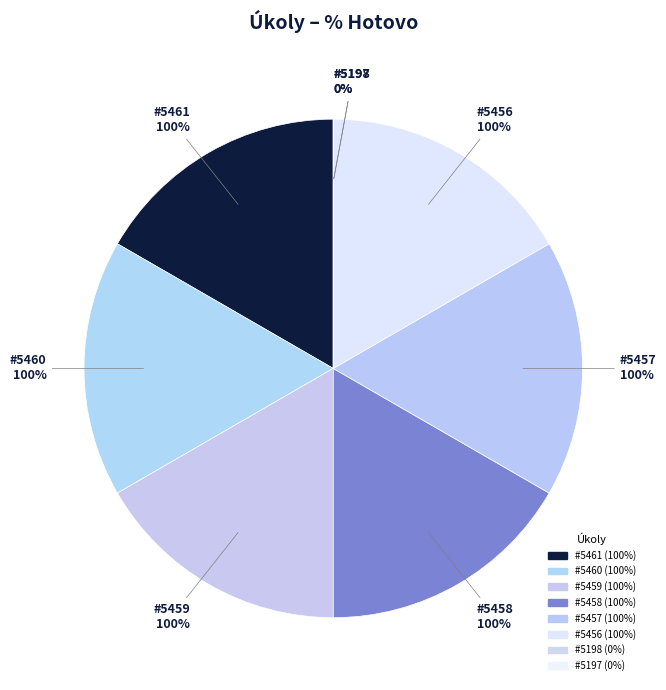

To the nearest percent, what portion does 5457 represent?

17%